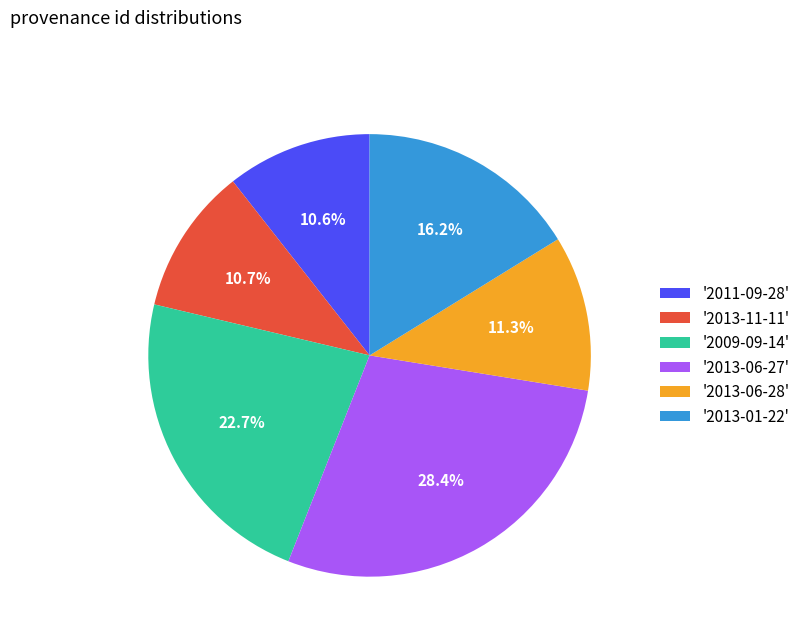

Which category has the biggest portion of the pie?

'2013-06-27'